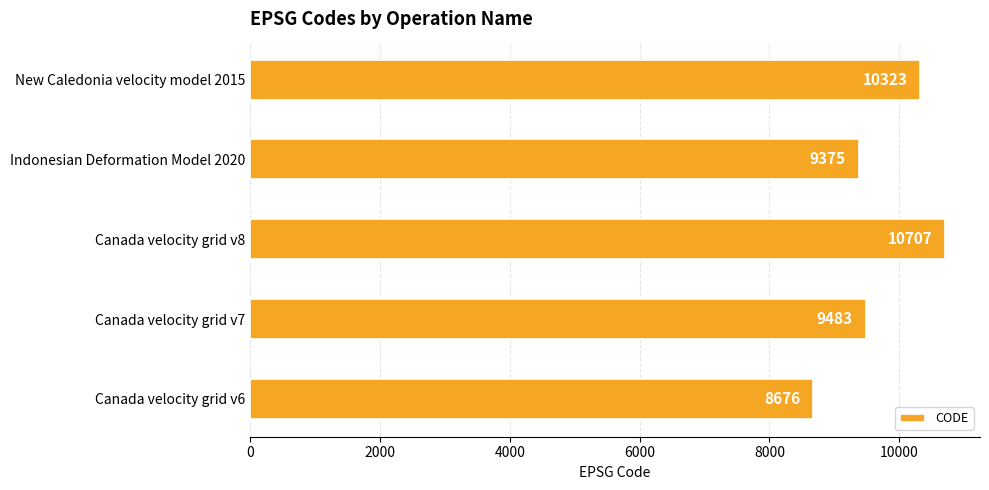

List the labels in order of value, smallest first.

Canada velocity grid v6, Indonesian Deformation Model 2020, Canada velocity grid v7, New Caledonia velocity model 2015, Canada velocity grid v8